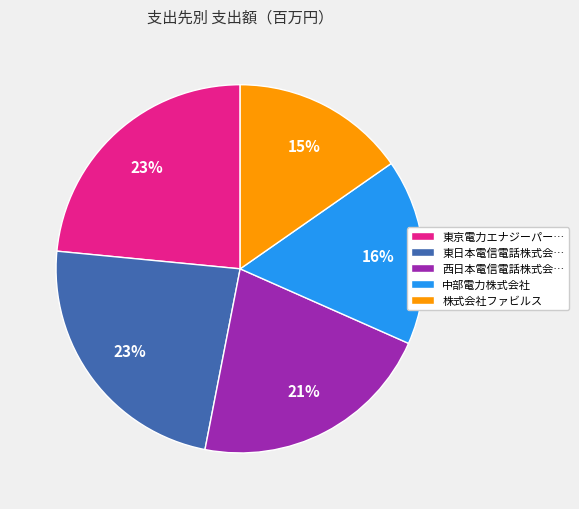

Is there a majority slice in this chart?

No